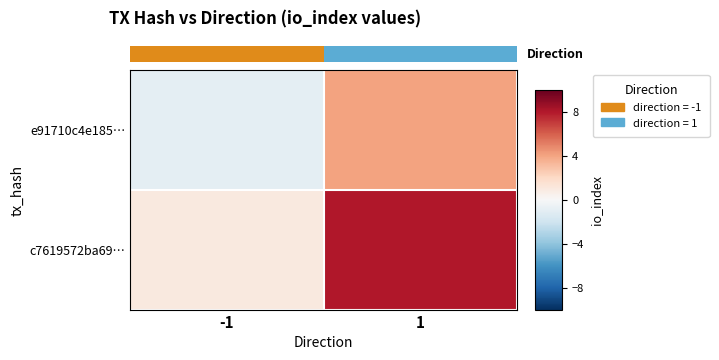

Which series changed the most between -1 and 1?

c7619572ba69…